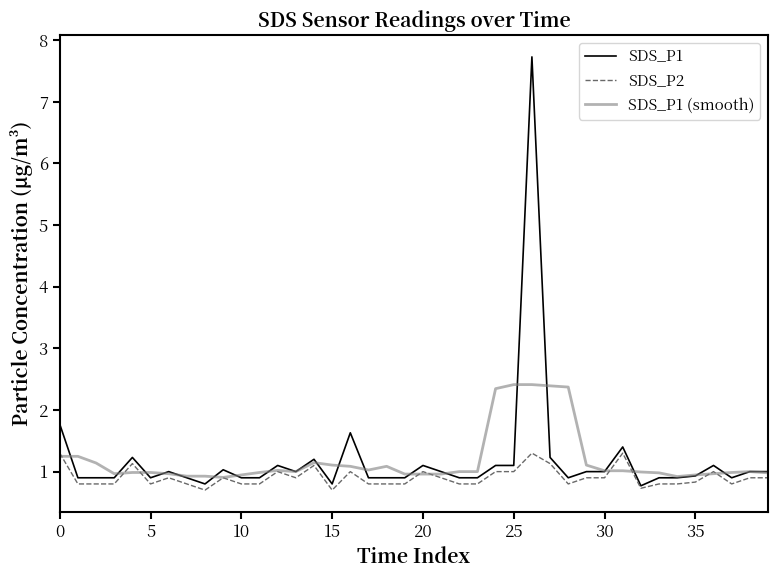

What is the lowest value of the SDS_P2 series?

0.7